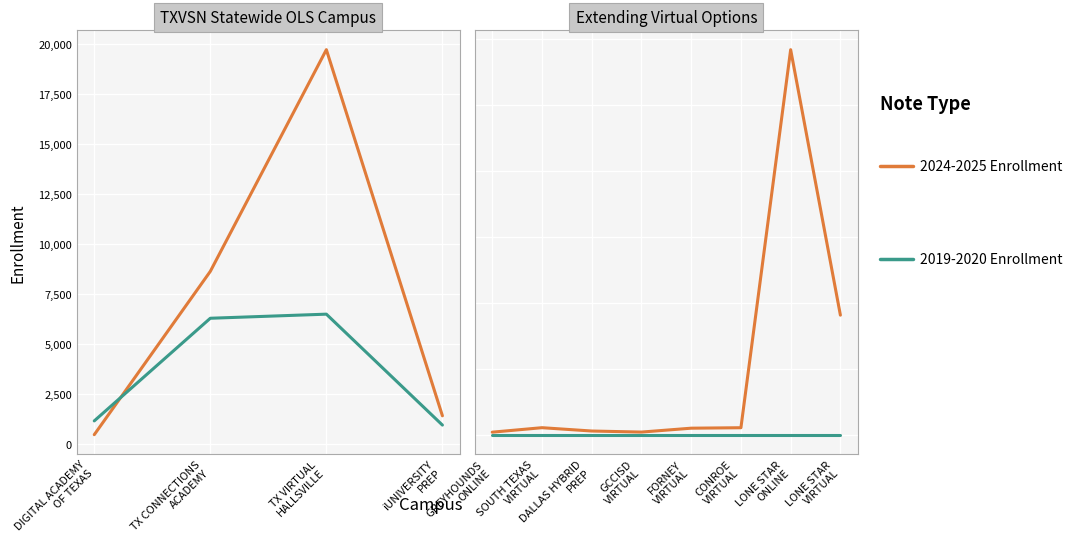

Between LONE STAR ONLINE and FORNEY VIRTUAL, which is larger?

LONE STAR ONLINE